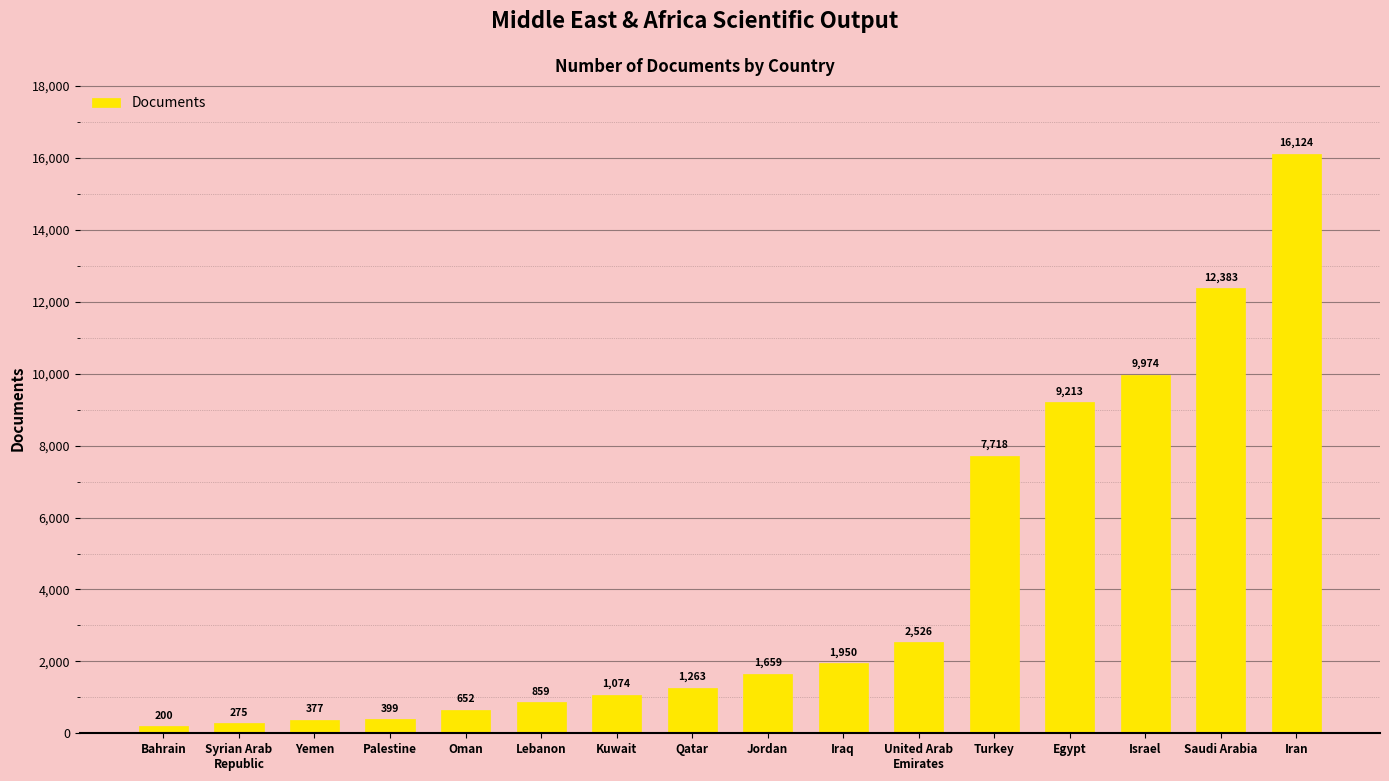

List the labels in order of value, smallest first.

Bahrain, Syrian Arab
Republic, Yemen, Palestine, Oman, Lebanon, Kuwait, Qatar, Jordan, Iraq, United Arab
Emirates, Turkey, Egypt, Israel, Saudi Arabia, Iran